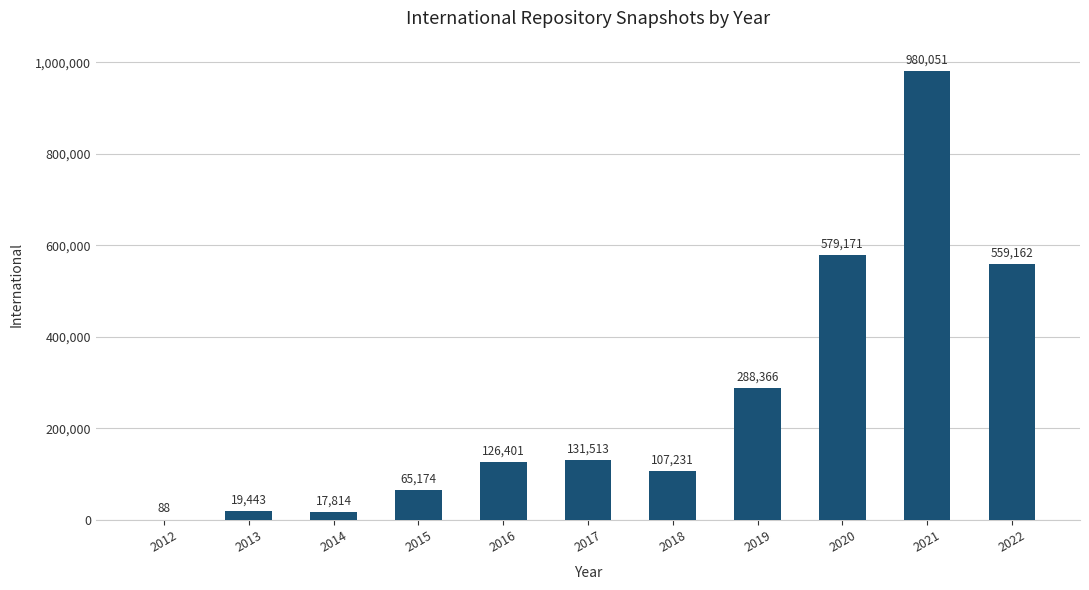

Which has a higher value, 2018 or 2016?

2016